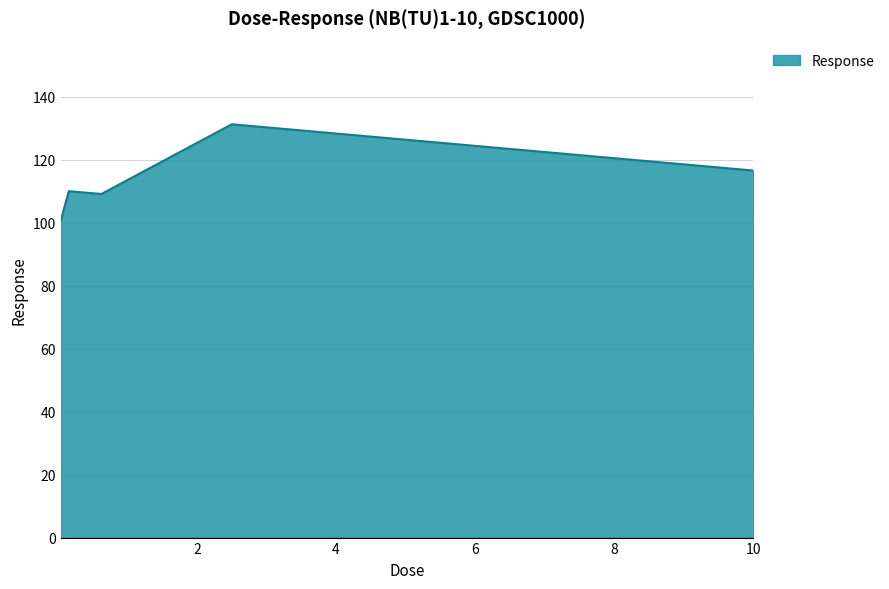

What is the average value?

113.5